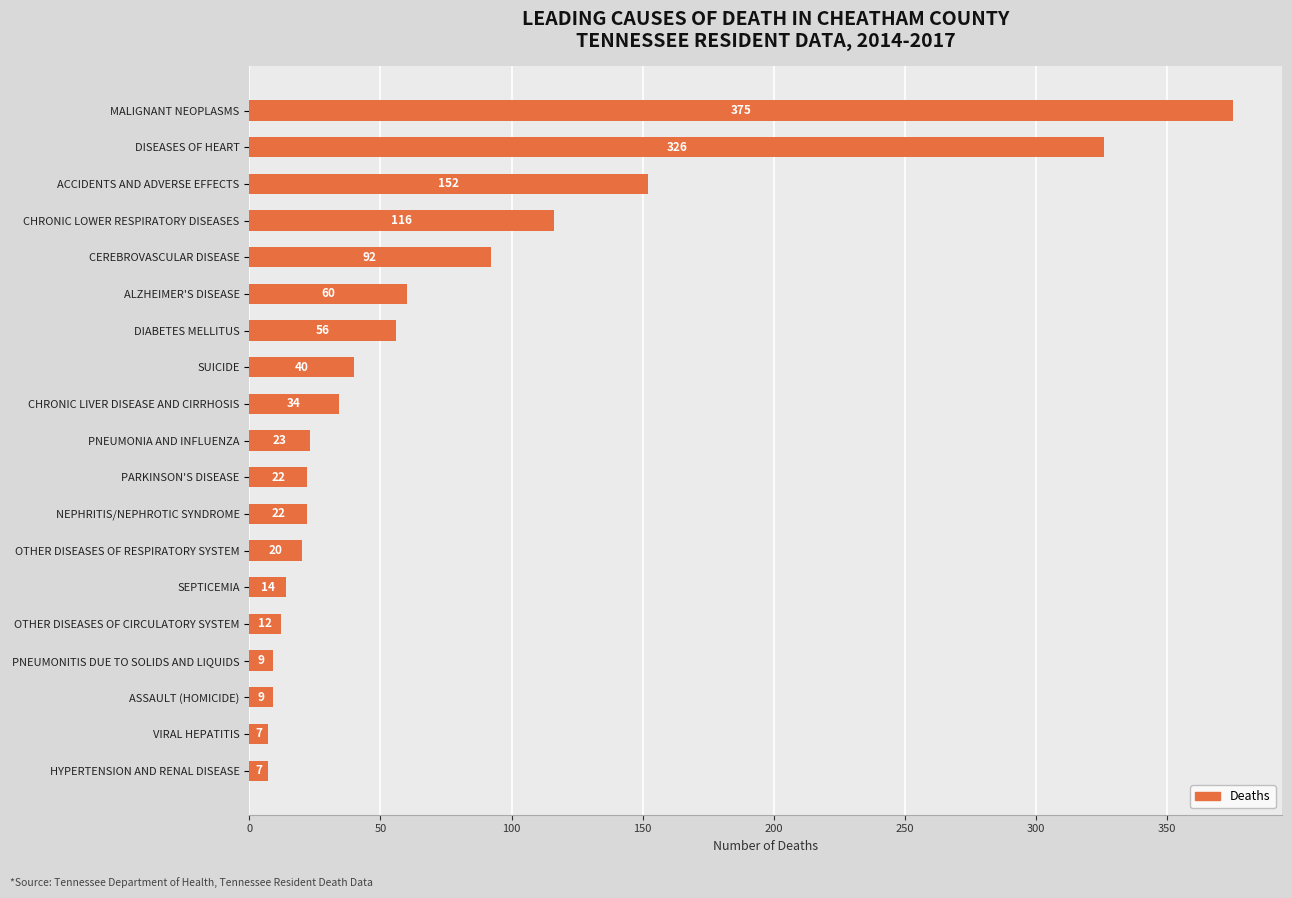

What is the maximum value shown in the chart?

375